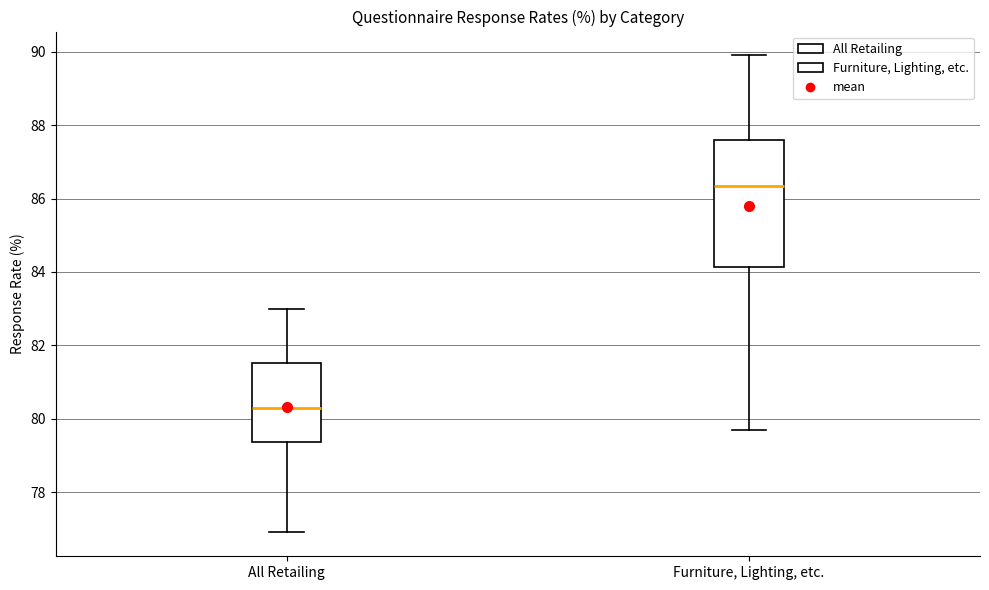

Where is the upper edge of the box for All Retailing on the y-axis? The values are not printed on the chart, so give them approximately, as read against the axis.

81.6